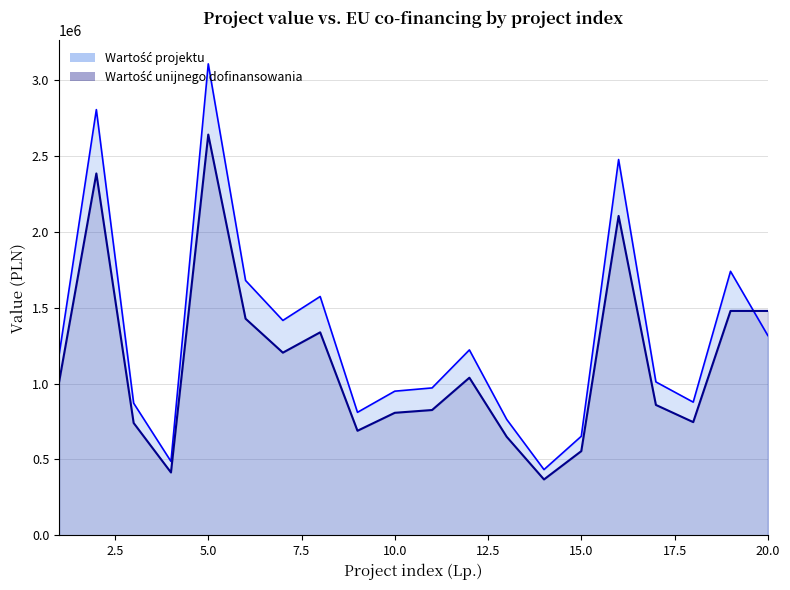

Where is the first local maximum for Wartość projektu?

2